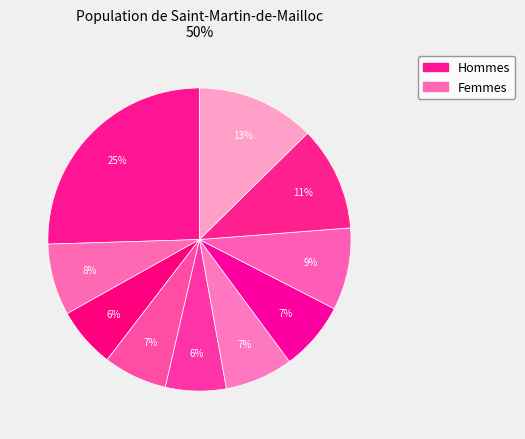

Does any single category account for the majority?

No